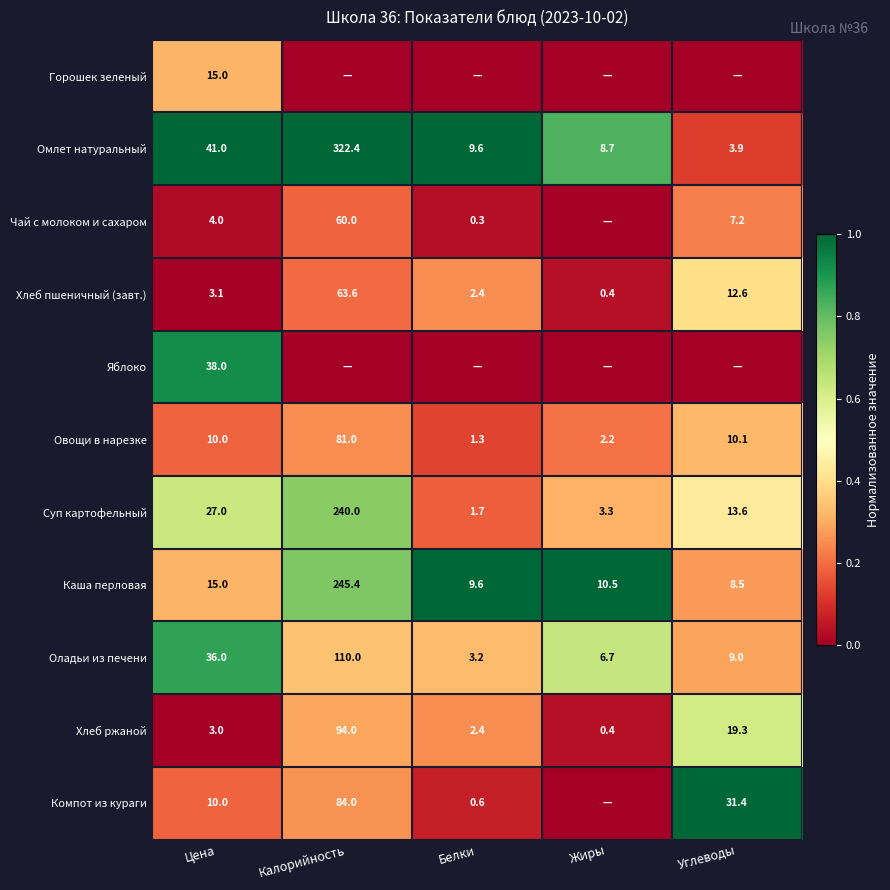

What is the sum of all Каша перловая values?

289.0